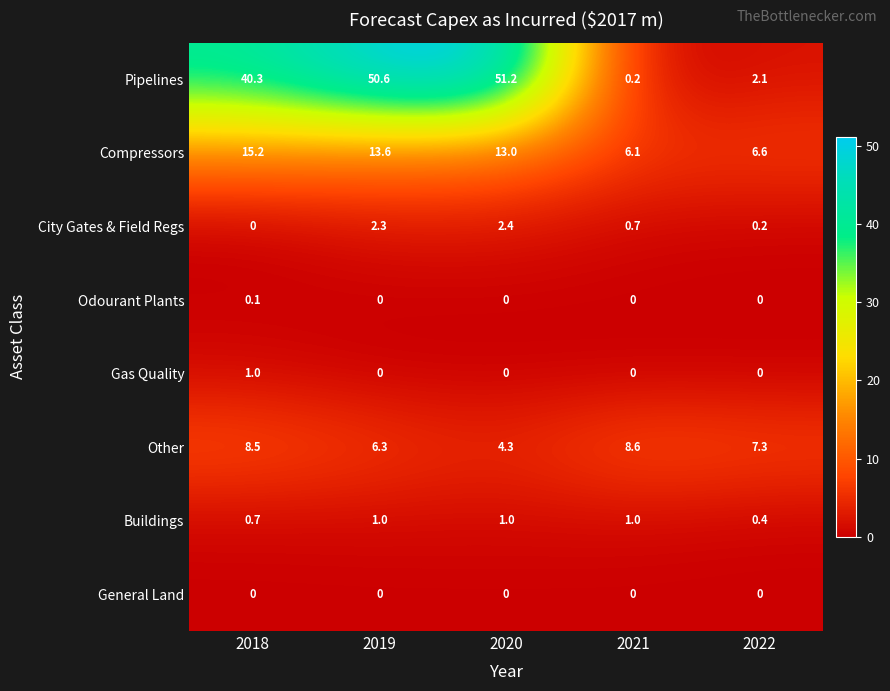

At which label does Other reach its minimum?

2020